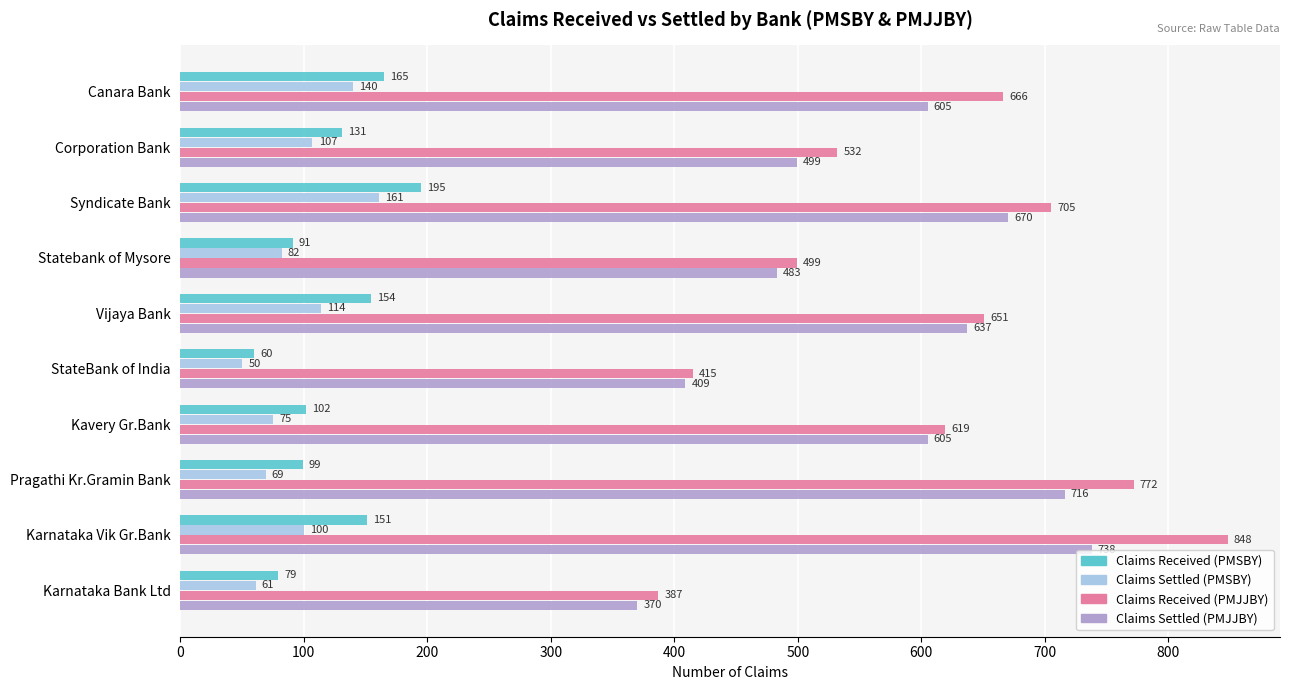

What is the sum of all Claims Settled (PMSBY) values?

959